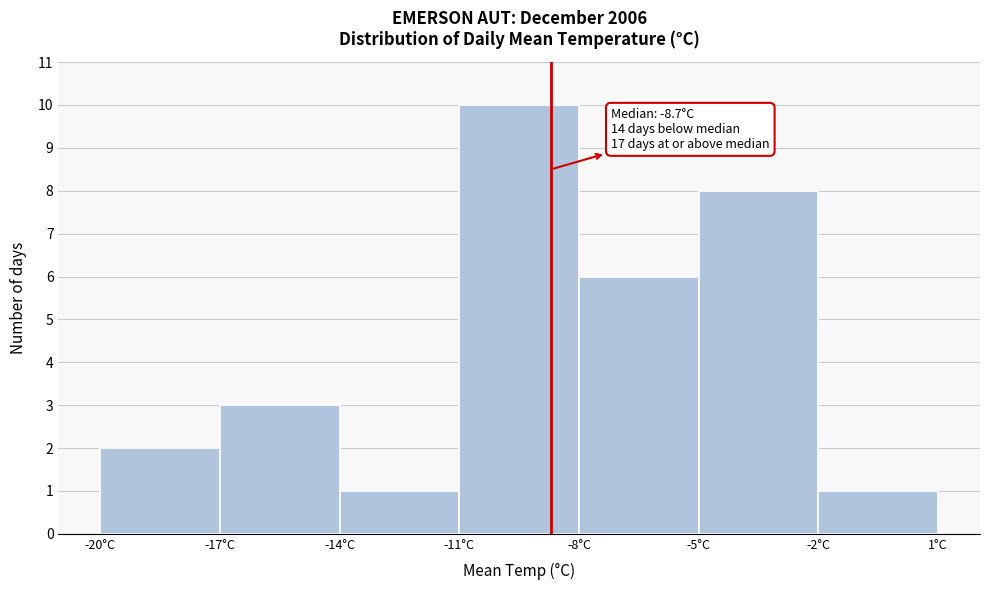

Over which range of the x-axis is the bar tallest?

-11 to -8